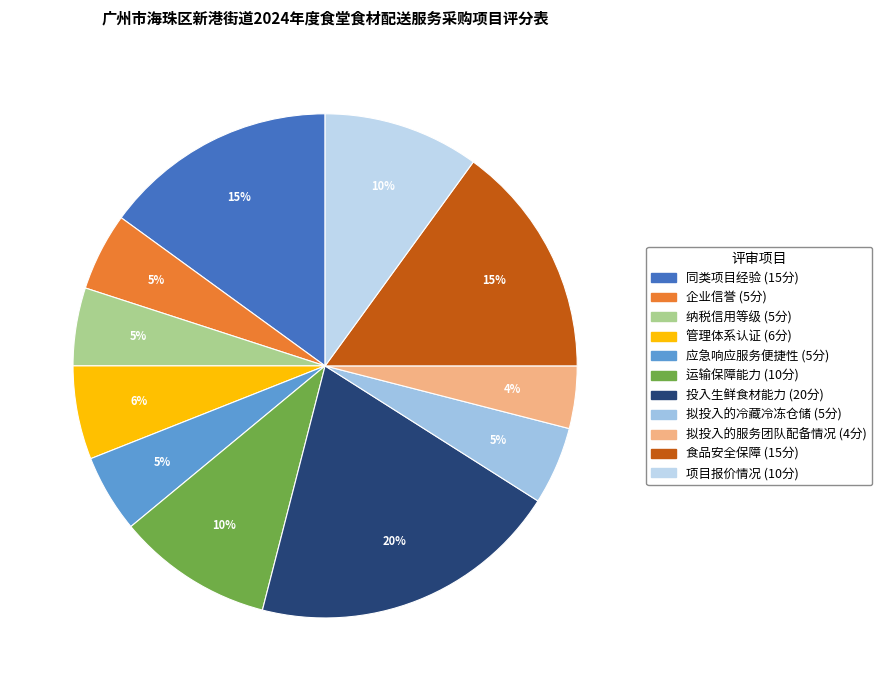

To the nearest percent, what portion does 运输保障能力 represent?

10%